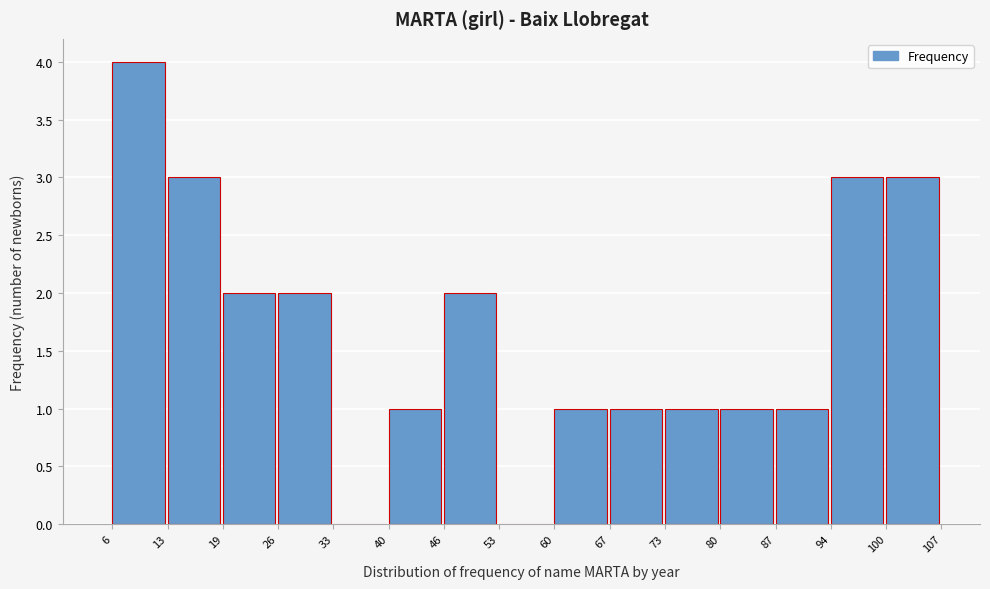

Over which range of the x-axis is the bar tallest?

6 to 13